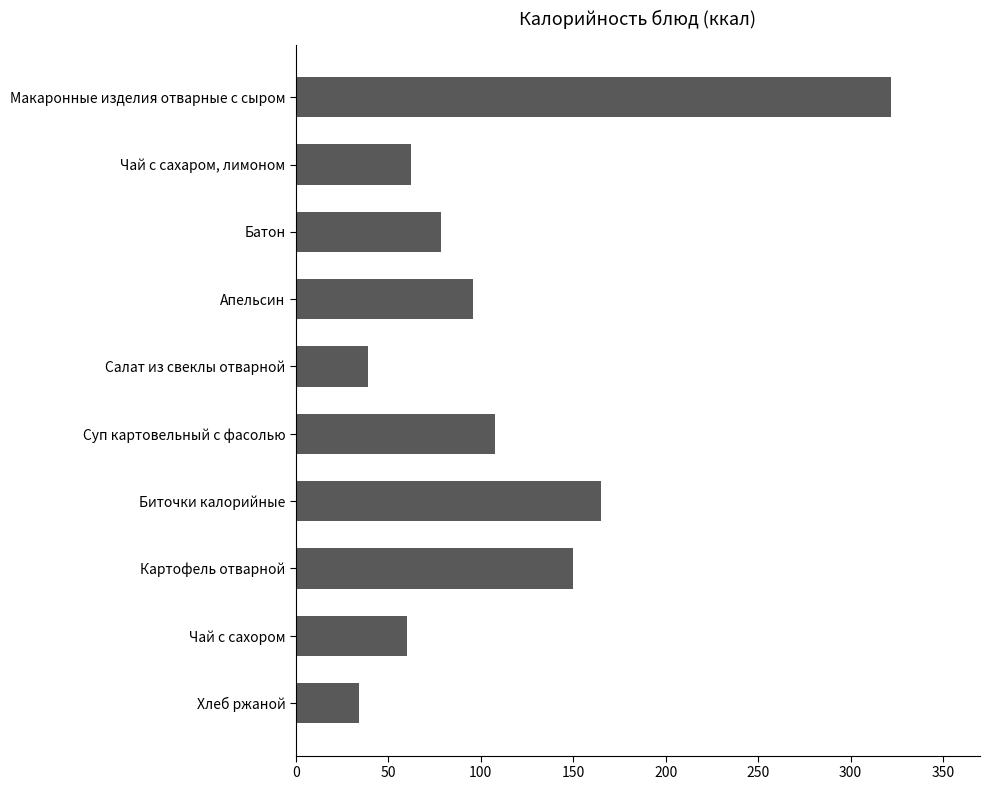

Rank the categories by value from lowest to highest.

Хлеб ржаной, Салат из свеклы отварной, Чай с сахором, Чай с сахаром, лимоном, Батон, Апельсин, Суп картовельный с фасолью, Картофель отварной, Биточки калорийные, Макаронные изделия отварные с сыром